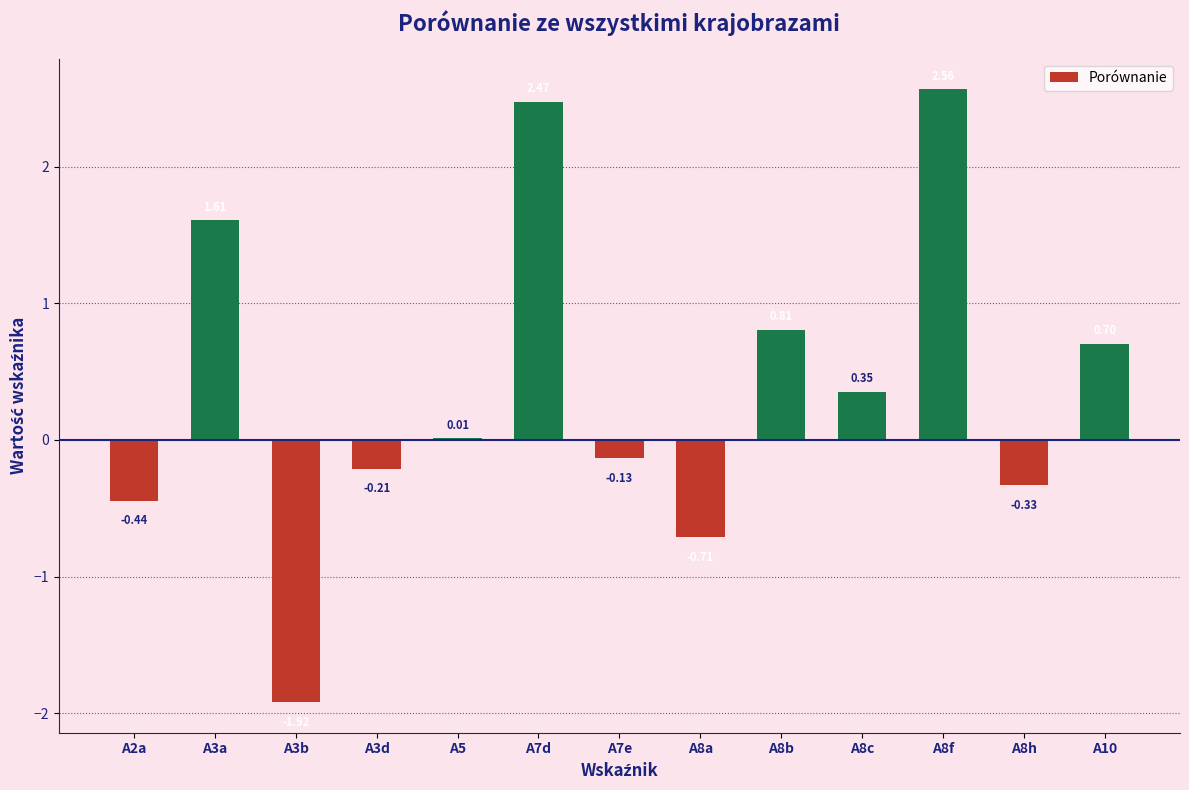

What is the change in value from A2a to A3d?

+0.2